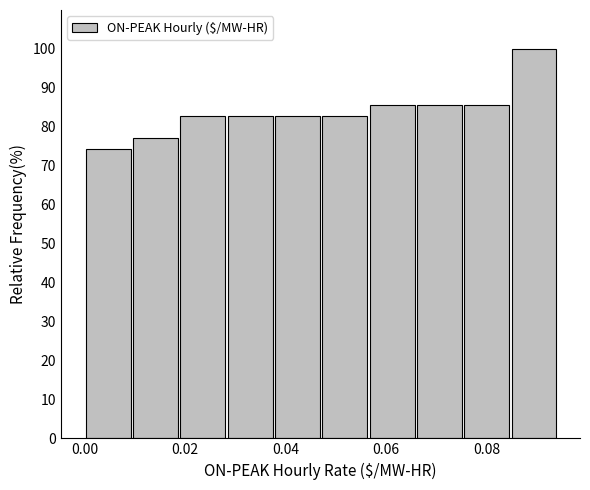

Which range on the x-axis has the tallest bar?

0.084 to 0.094